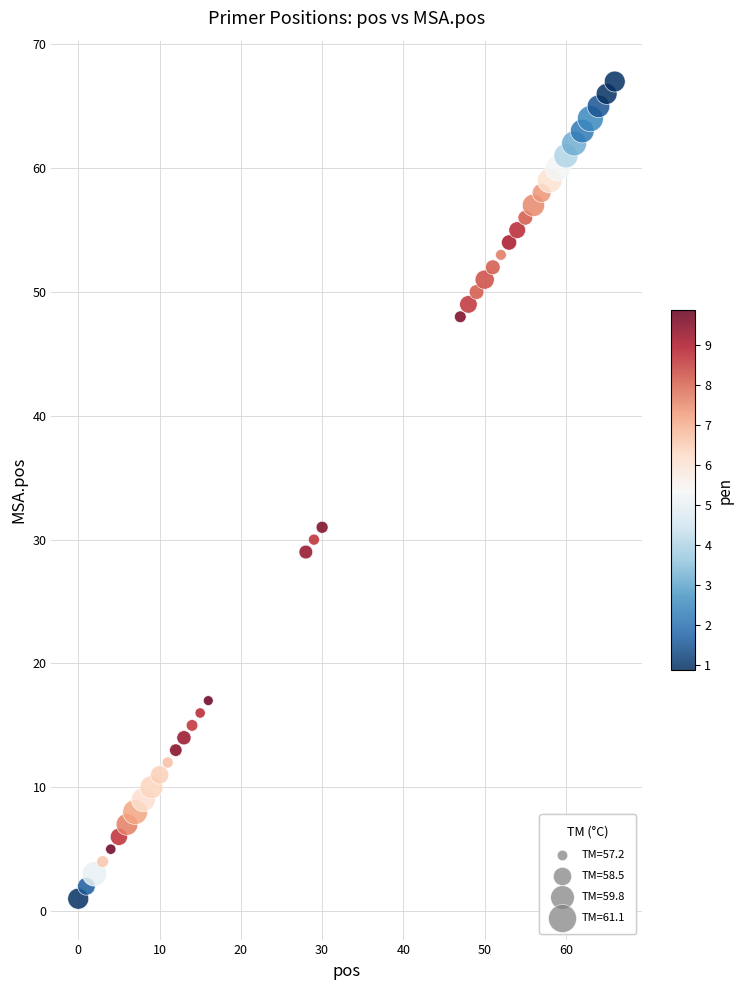

What is the range of Y values (max minus min)?

66